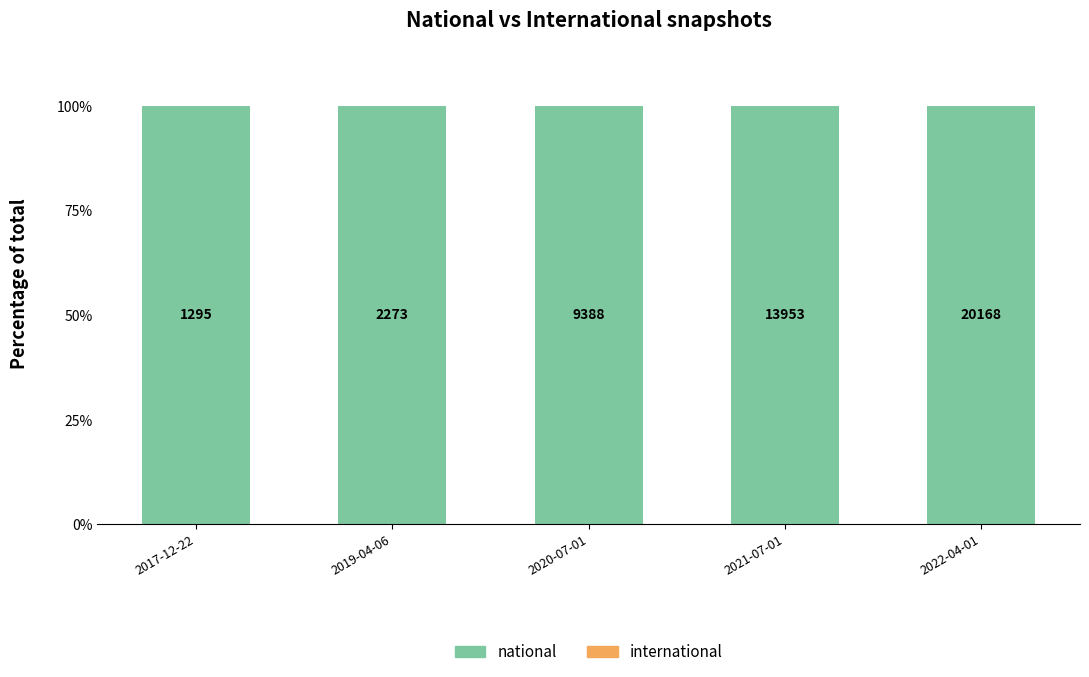

How many bars are there in total?

10